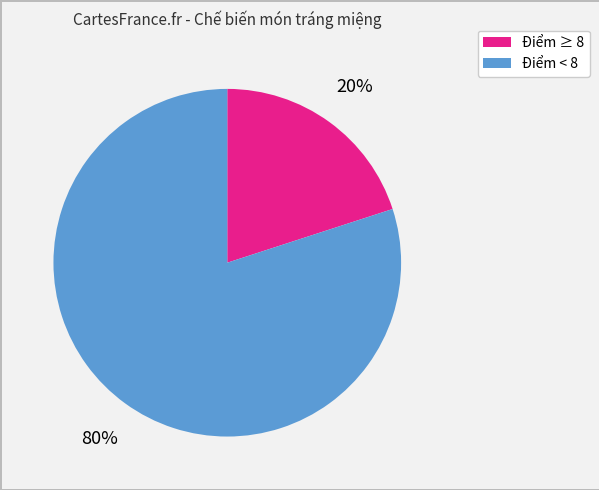

Count the number of slices in the pie.

2